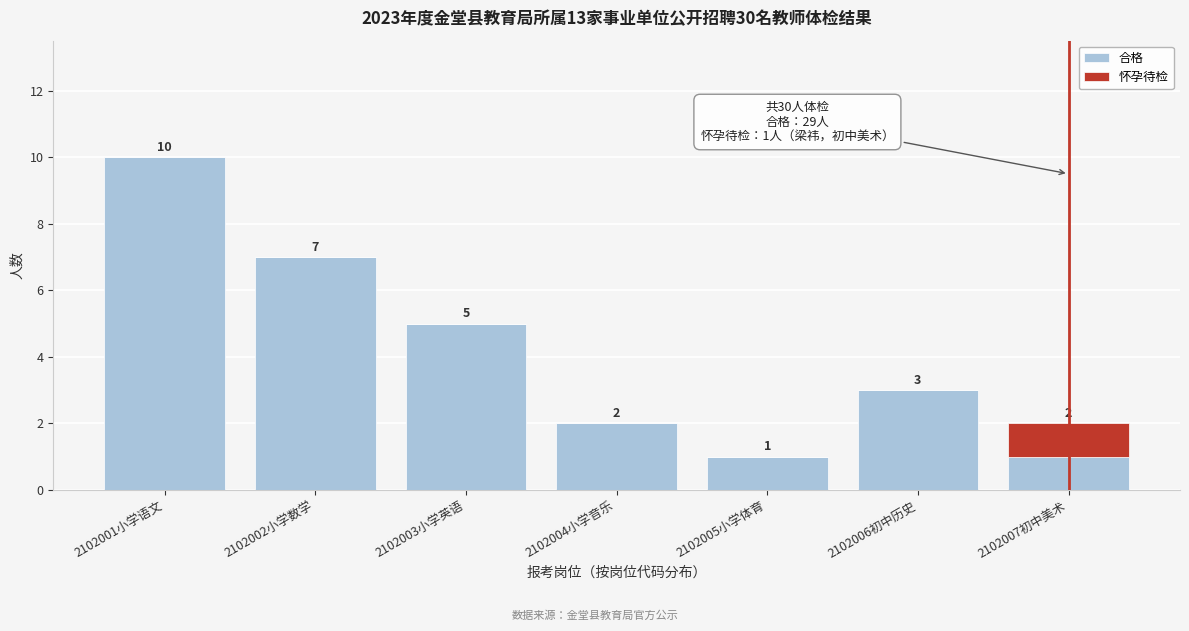

Reading right to left, what are the values for 合格?

2102007初中美术=1	2102006初中历史=3	2102005小学体育=1	2102004小学音乐=2	2102003小学英语=5	2102002小学数学=7	2102001小学语文=10